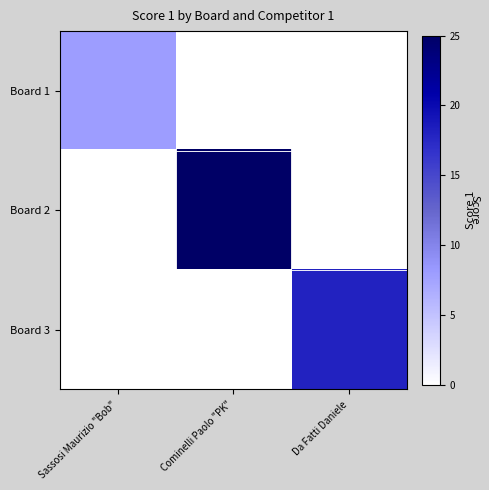

At which category is the sum across all series the highest?

Cominelli Paolo "PK"